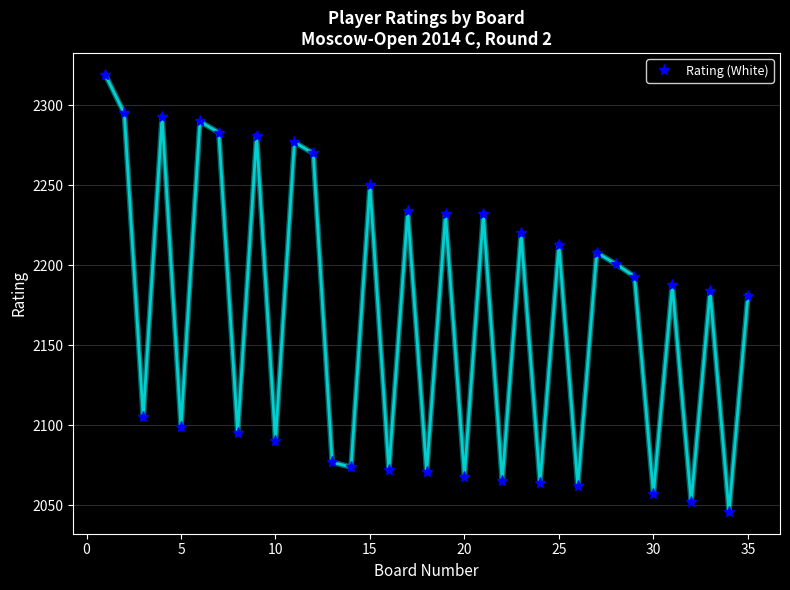

How many points are higher than both their immediate neighbors (excluding endpoints)?

13